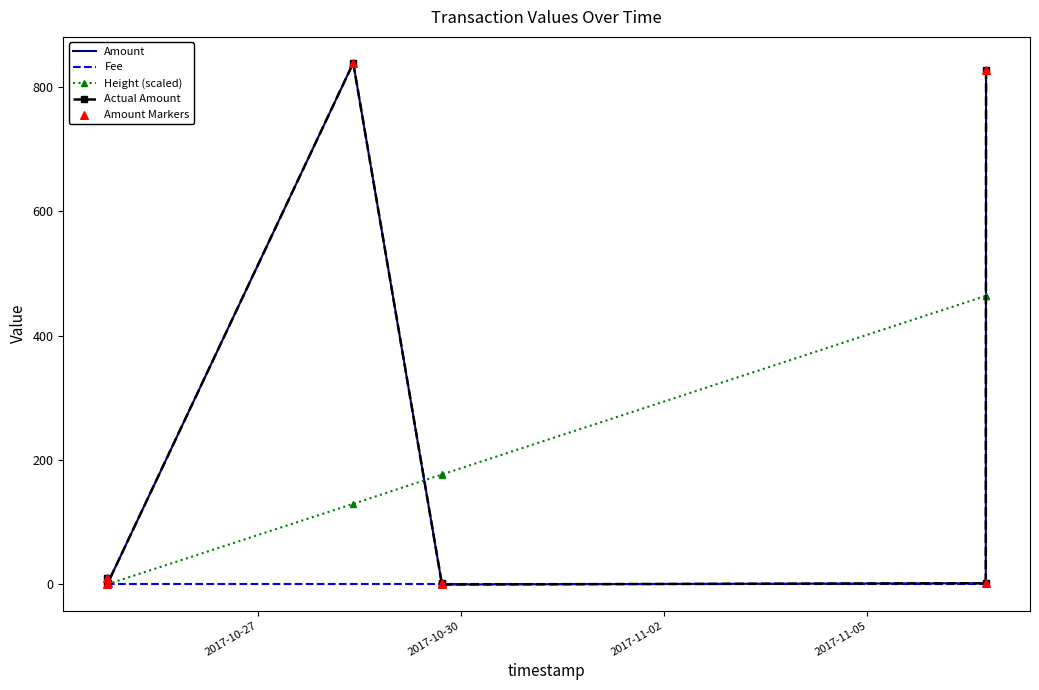

What are all the series names shown in the legend?

Amount, Fee, Height (scaled), Actual Amount, Amount Markers